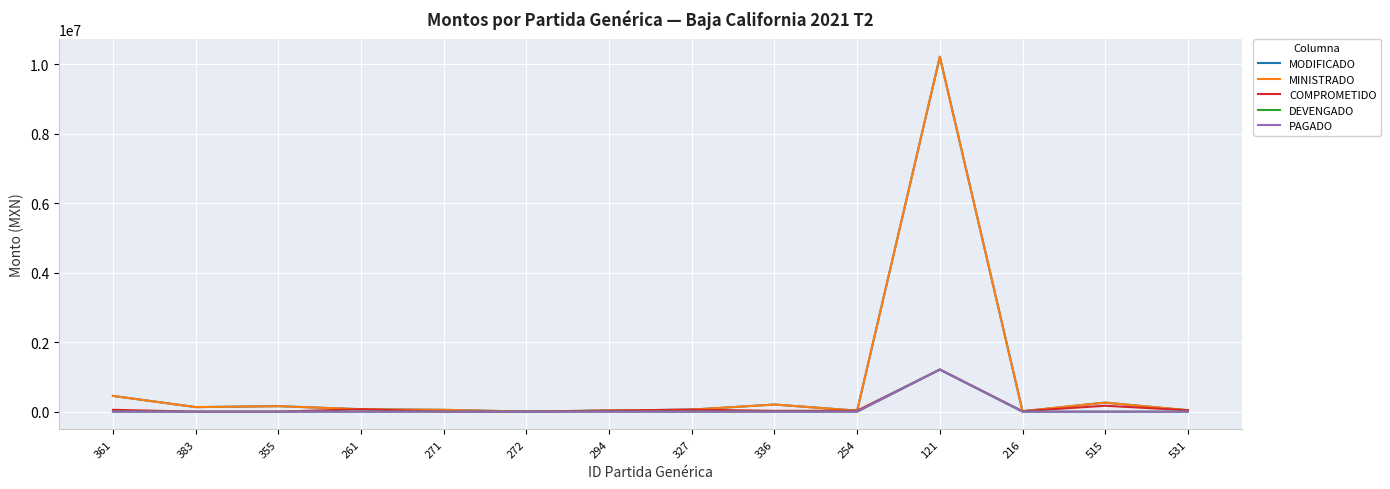

True or false: DEVENGADO has a value of -484634.8 at 515.

False